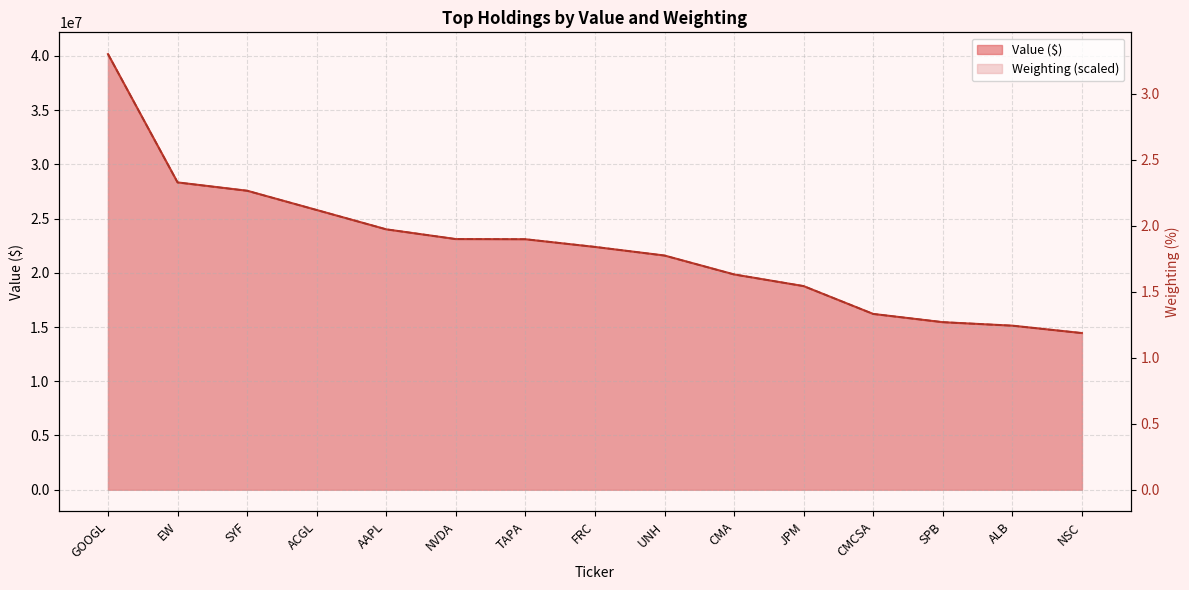

What is the difference between the second highest and second lowest values in the Value (millions) series?

13208000.0